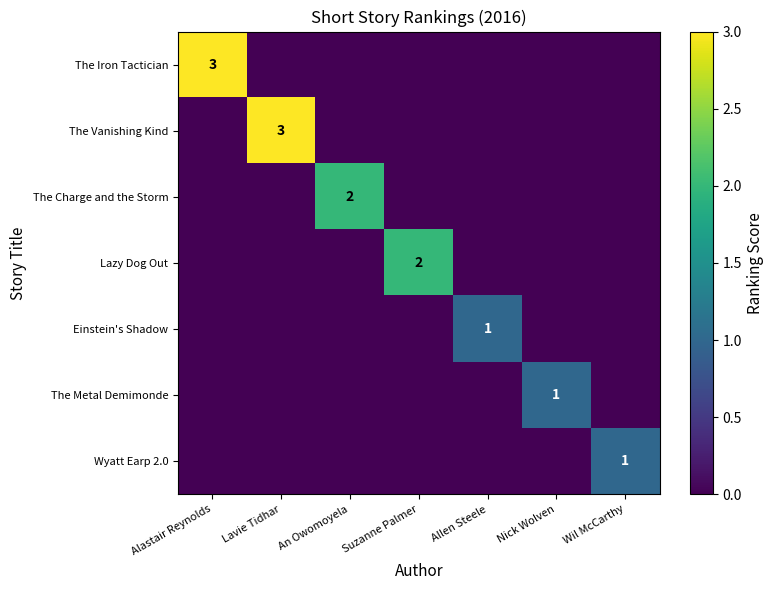

How many Einstein's Shadow values are between 0 and 1?

7